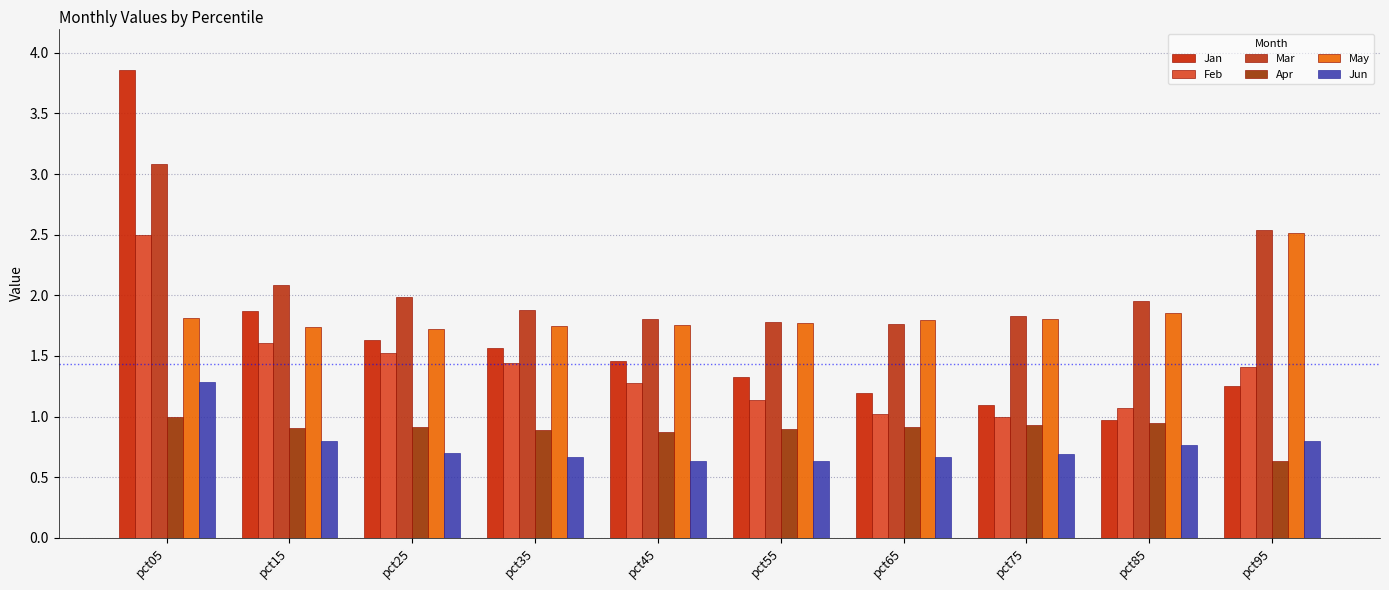

What is the approximate value of Jun at pct15?

0.8